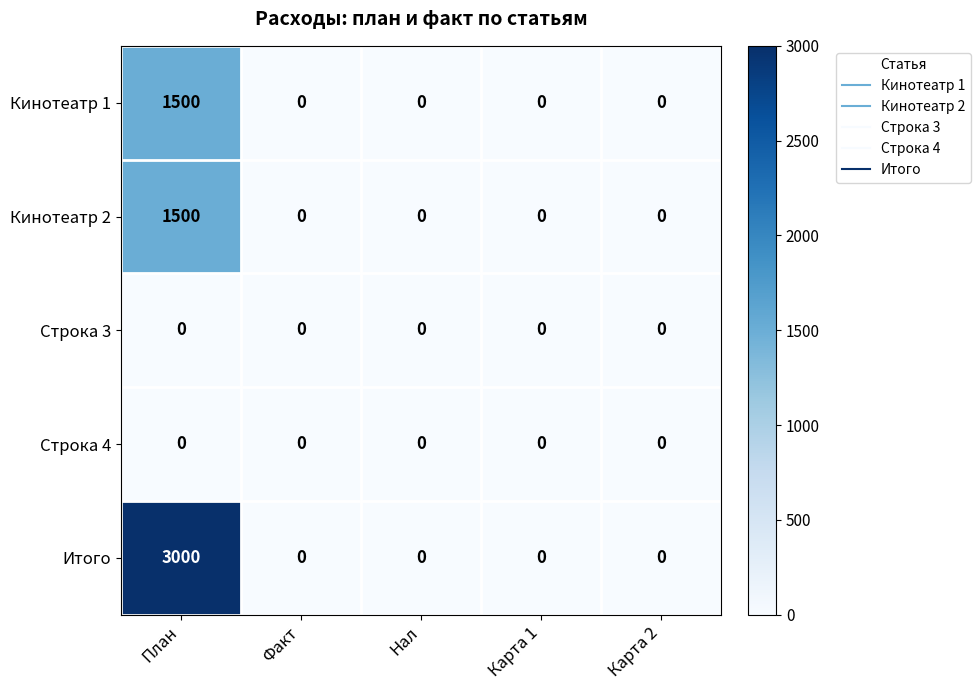

Reading left to right, what are all the values shown in this chart?

Кинотеатр 1: 1500	0	0	0	0
Кинотеатр 2: 1500	0	0	0	0
Строка 3: 0	0	0	0	0
Строка 4: 0	0	0	0	0
Итого: 3000	0	0	0	0